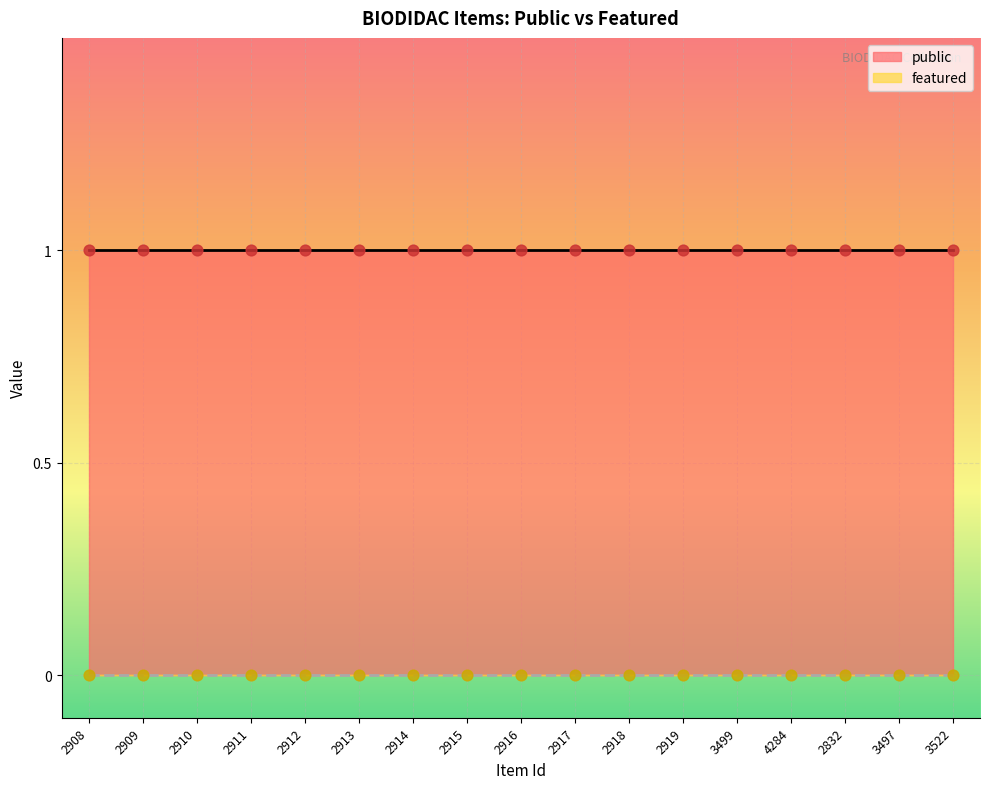

Which series reaches the maximum Y coordinate?

public